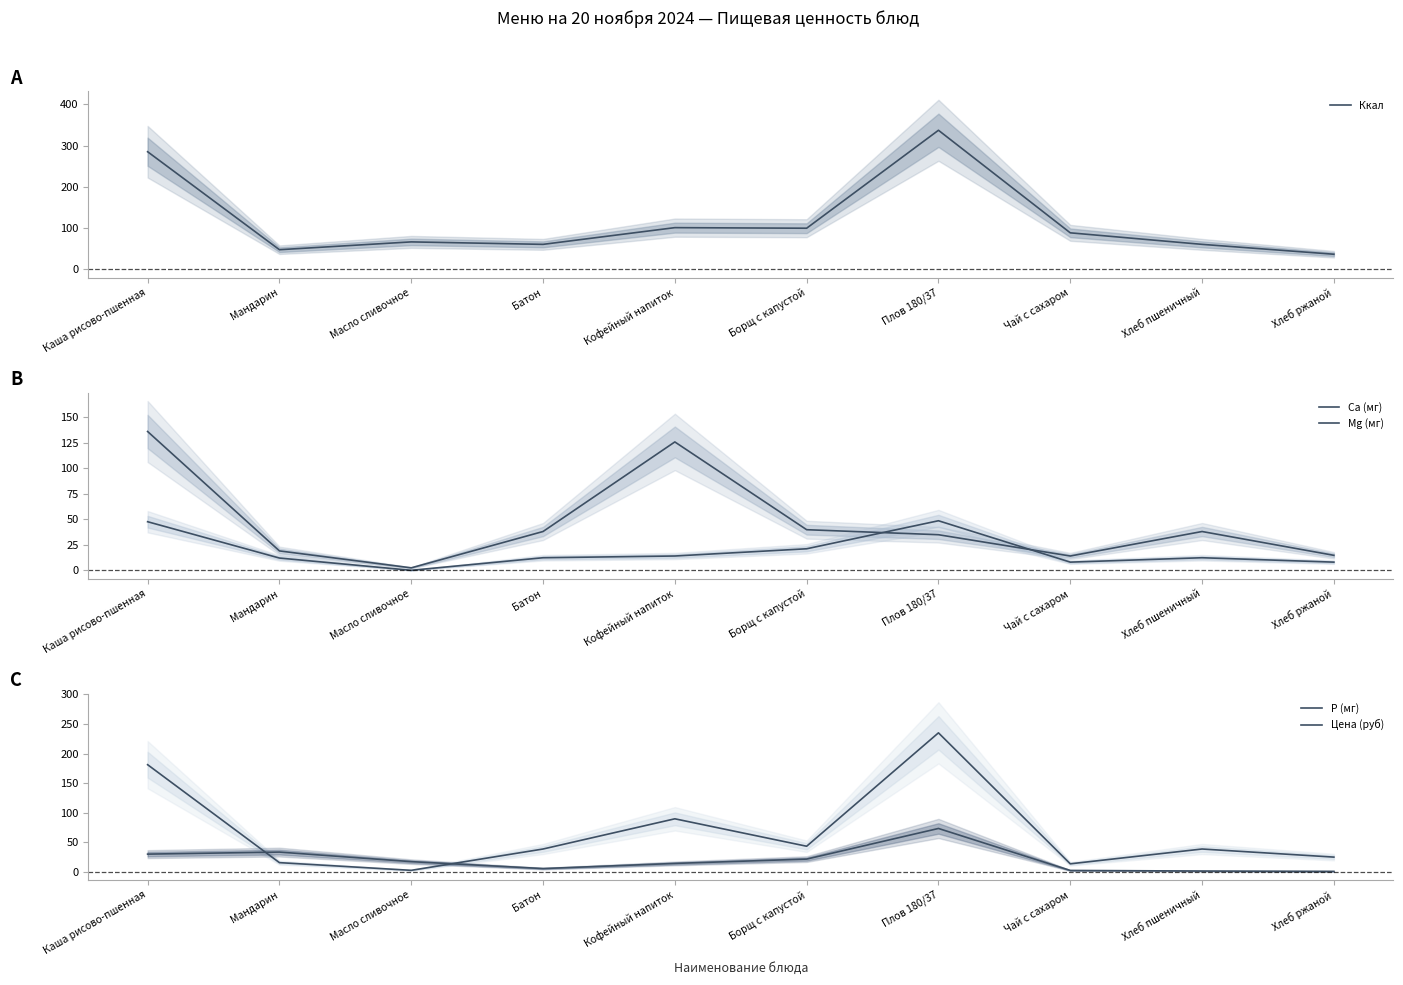

What is the value of the Ккал point at the 5th from the left?

100.6